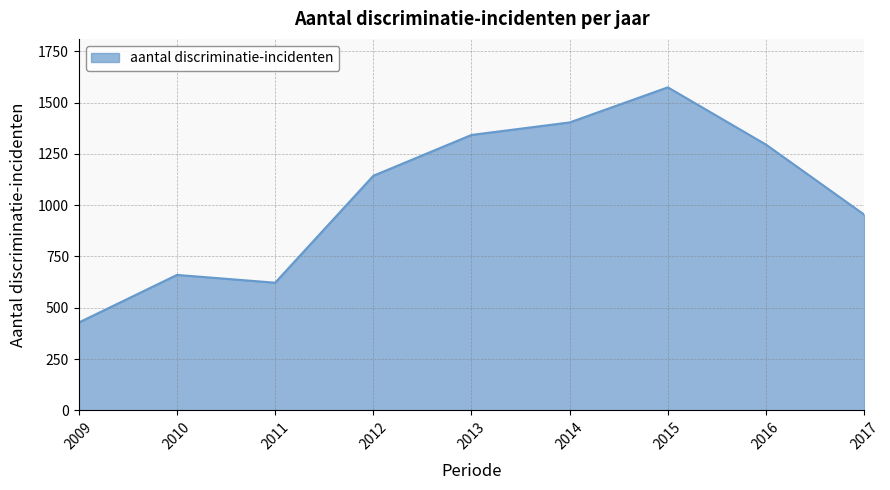

Reading left to right, transcribe all the data shown in this chart.

428	660	622	1143	1342	1403	1574	1295	954